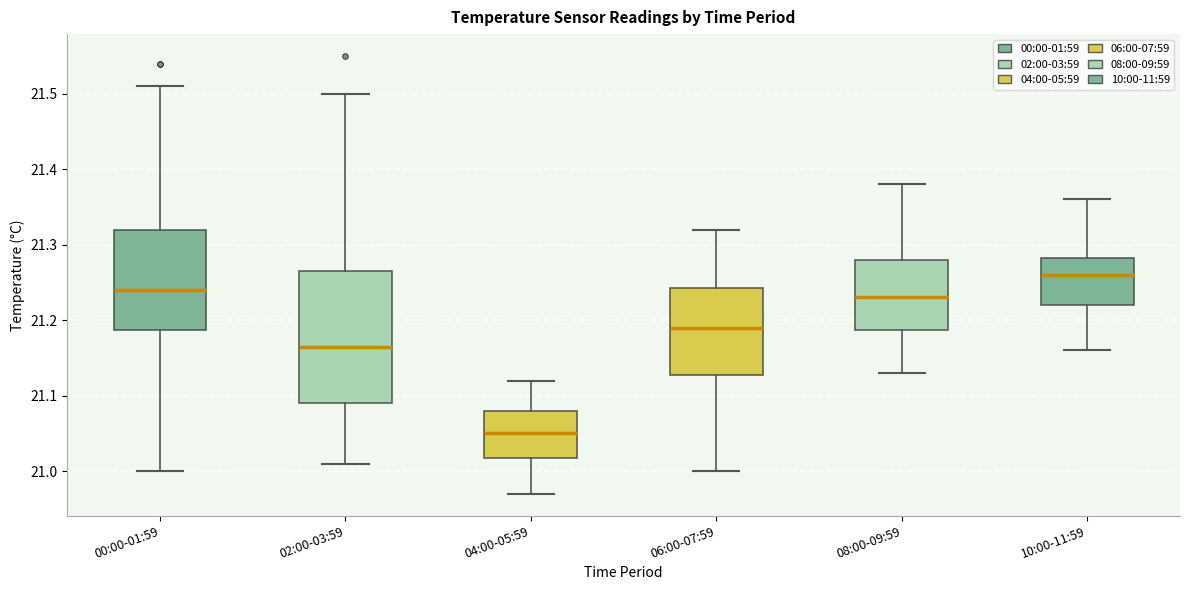

Comparing the boxes themselves (not the whiskers), which one is the tallest?

02:00-03:59